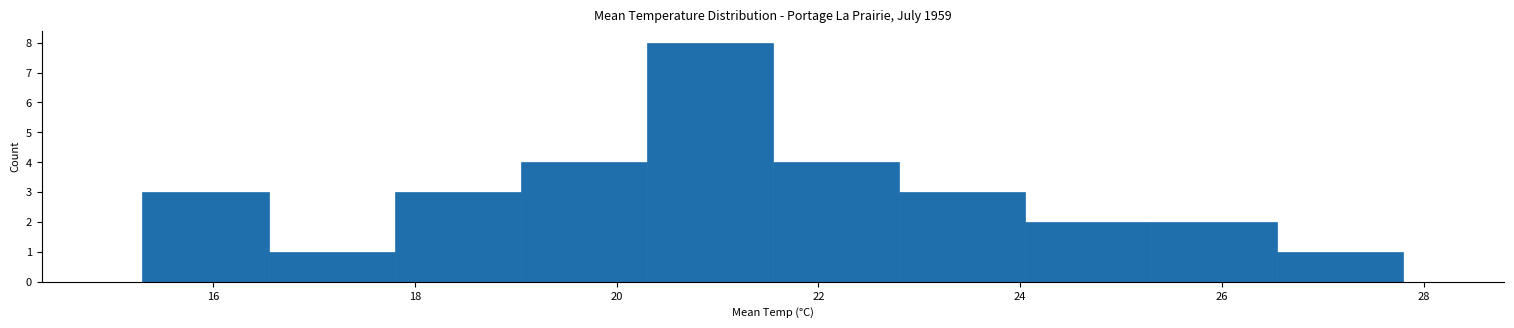

Reading left to right, transcribe this chart: for each bar, give the range it covers on the x-axis and its height. Neither the bar edges nor the heights are printed on the chart, so give them approximately, as read against the axes.

15.30 to 16.55: 3
16.55 to 17.80: 1
17.80 to 19.05: 3
19.05 to 20.30: 4
20.30 to 21.55: 8
21.55 to 22.80: 4
22.80 to 24.05: 3
24.05 to 25.30: 2
25.30 to 26.55: 2
26.55 to 27.80: 1